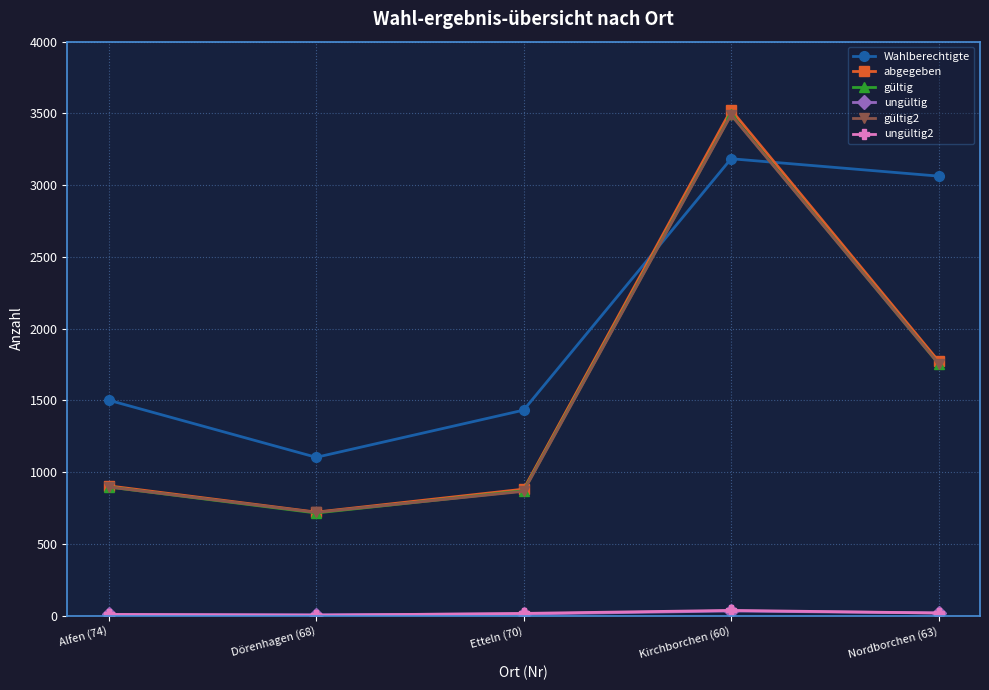

What is the label of the 1st point from the left?

Alfen (74)